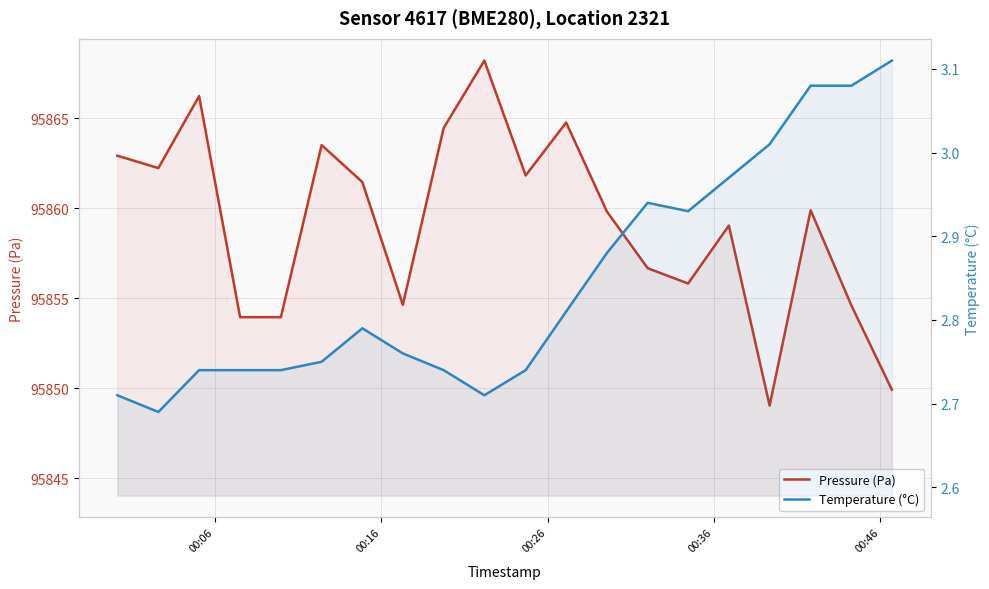

True or false: Temperature (°C) has more than 0 interior local peaks.

True